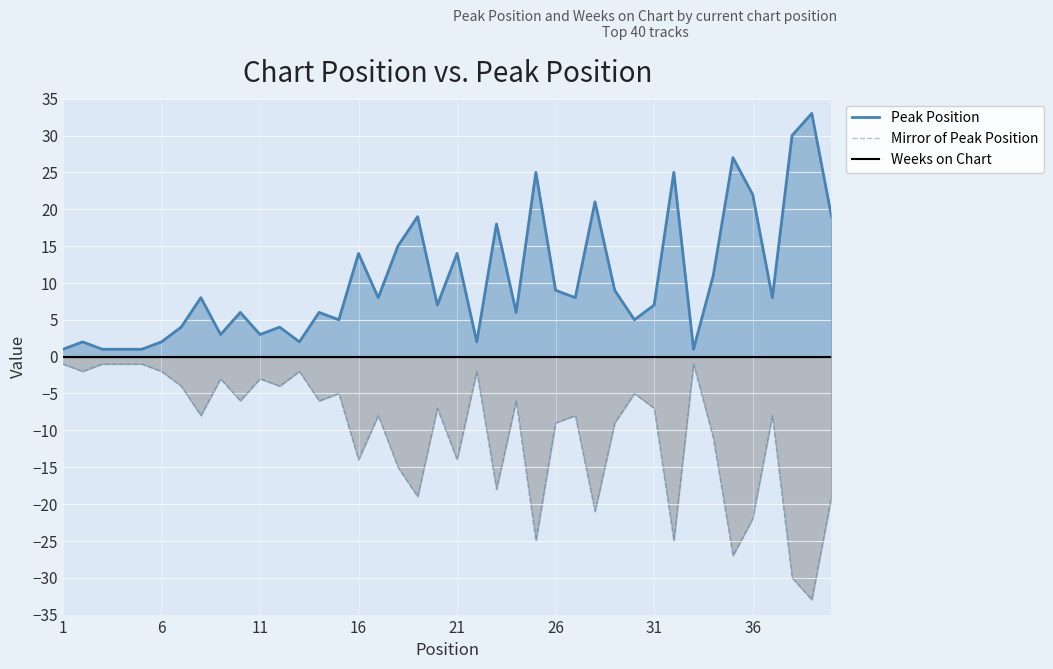

What is the lowest value of the Mirror of Peak Position series?

-33